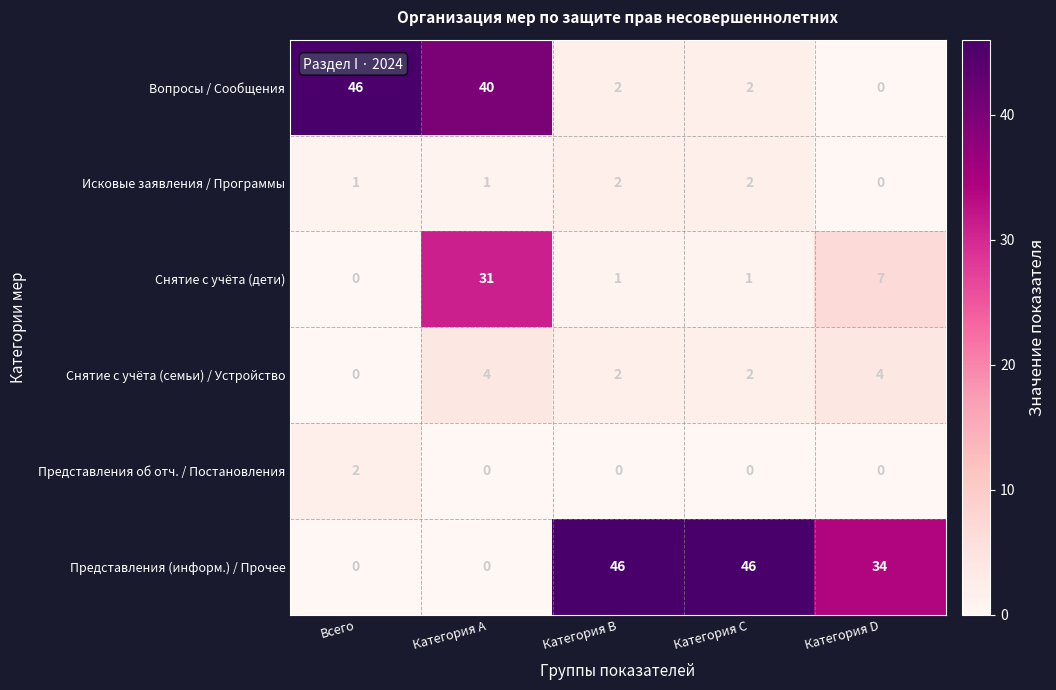

What is the difference between the maximum and minimum values in the Снятие с учёта (дети) series?

31